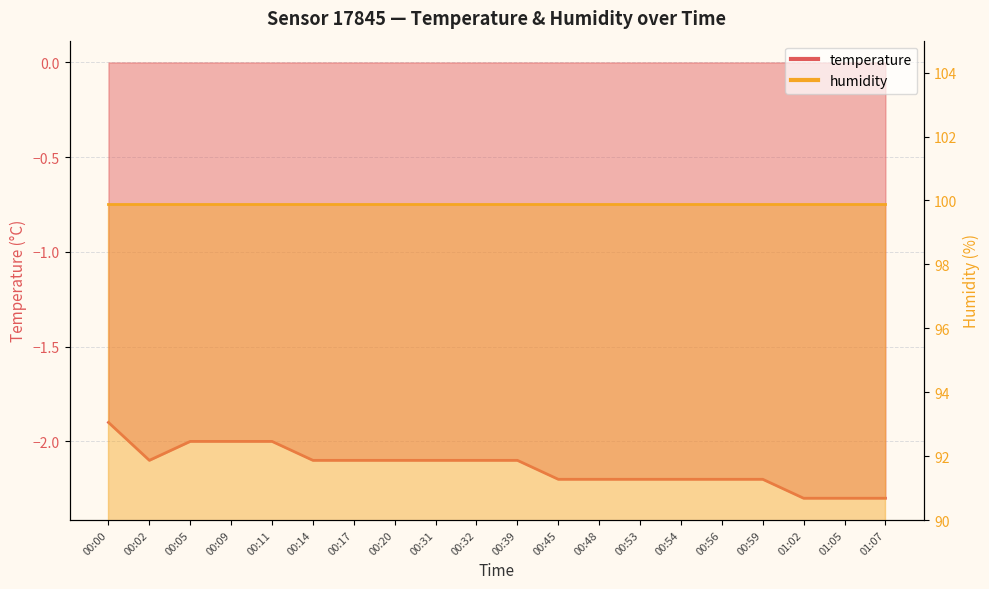

What is the difference between the maximum and minimum values?

0.4